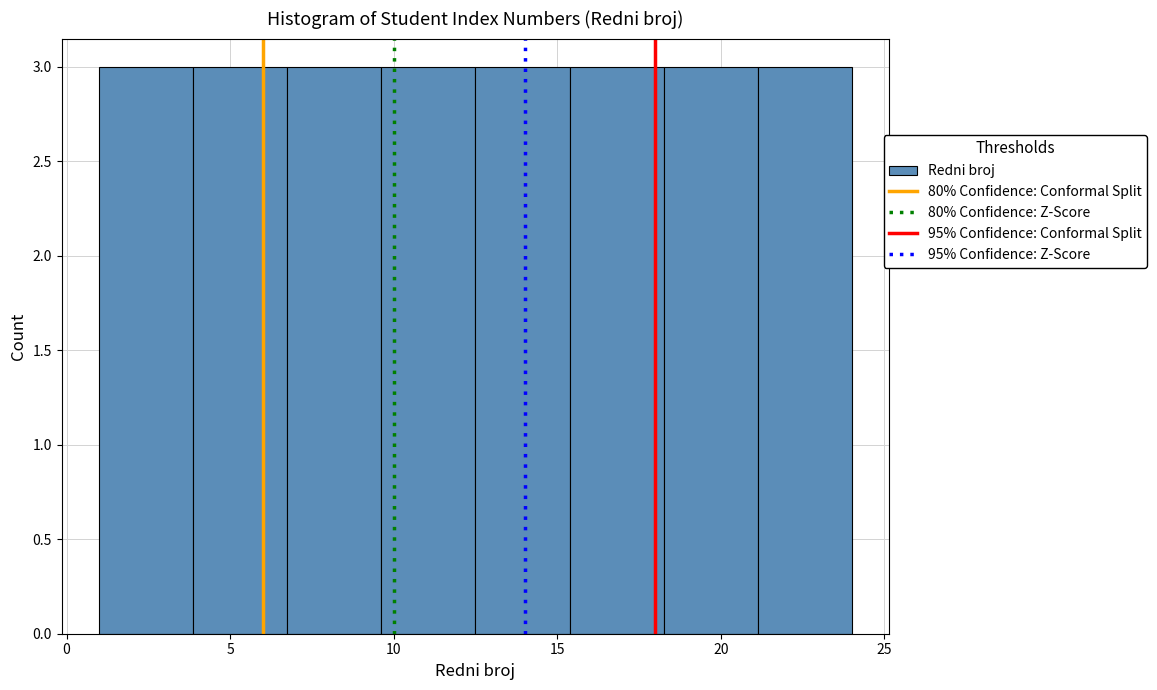

What is the height of the bar covering 9.5 to 12.5 on the x-axis? Neither the bar edges nor the heights are printed on the chart, so give them approximately, as read against the axes.

3